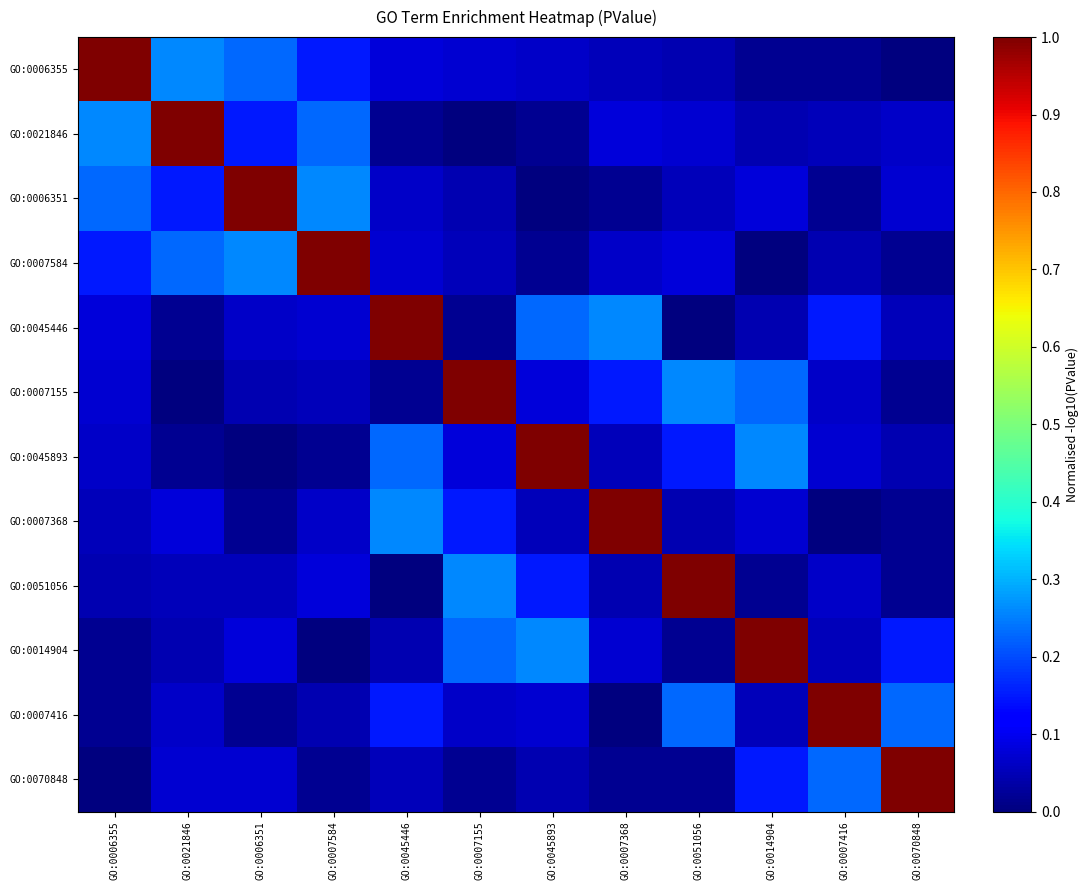

Between GO:0006355 and GO:0007584, which series saw the biggest shift?

GO:0006355